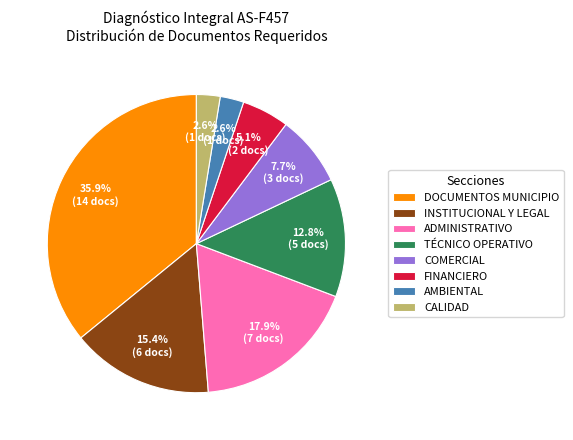

To the nearest percent, what is the combined percentage of TÉCNICO OPERATIVO and ADMINISTRATIVO?

31%